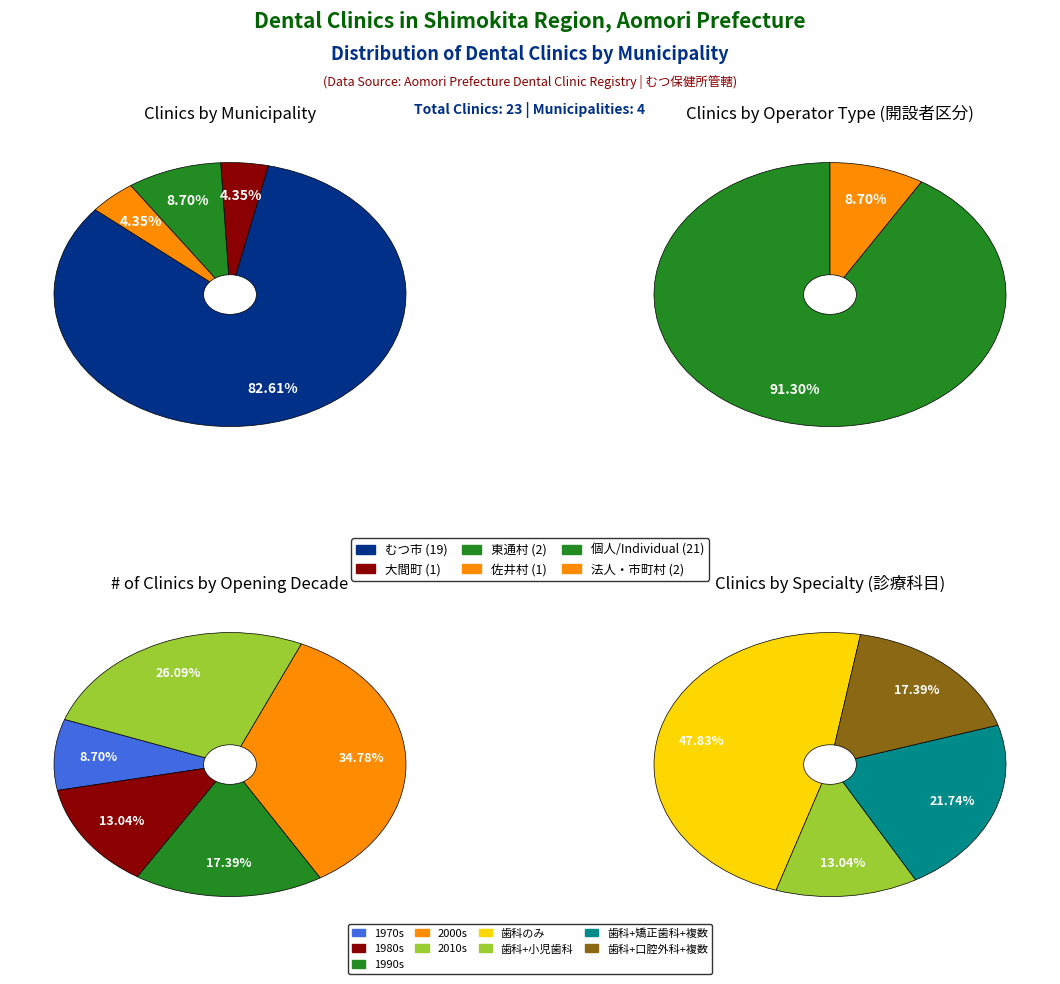

What is the largest slice in the pie chart?

むつ市